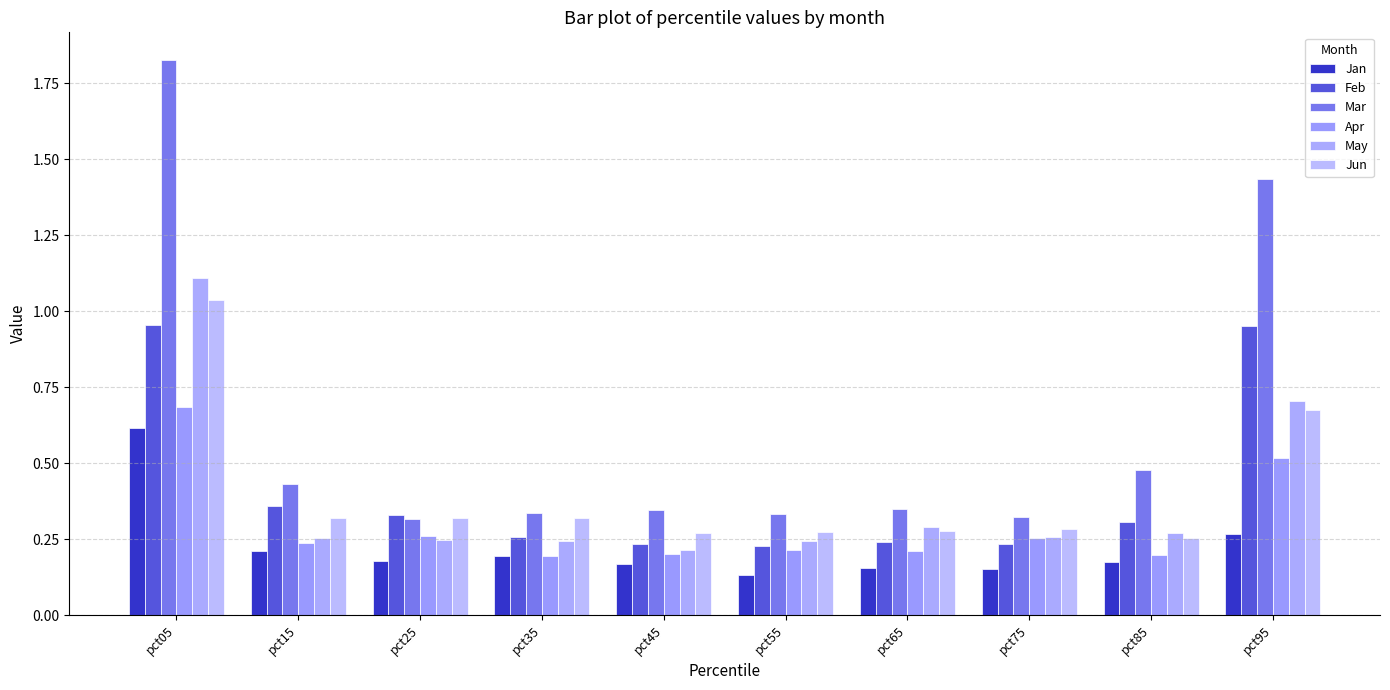

How many May values are between 0 and 1?

9